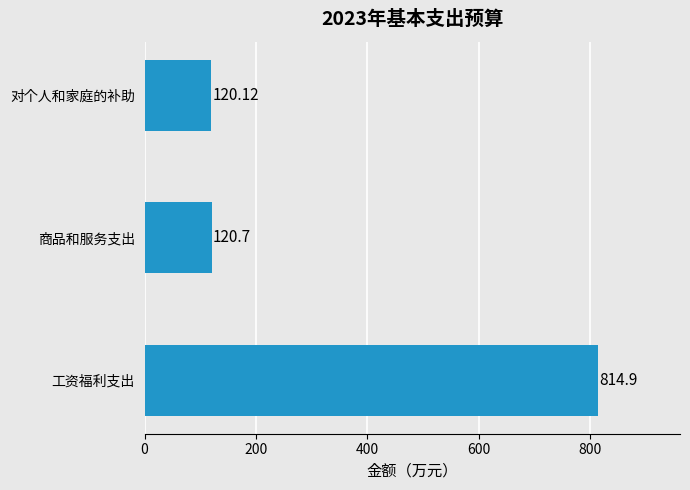

What is the difference between the maximum and minimum values?

694.8